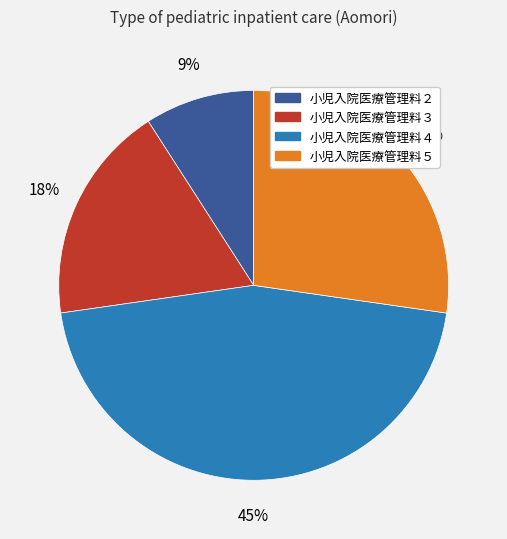

What is the ratio of the value at 小児入院医療管理料３ to the value at 小児入院医療管理料２?

2.0